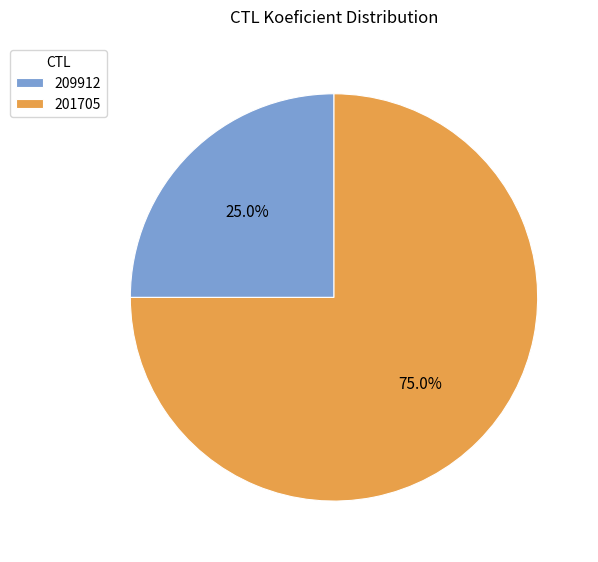

How many slices are in this pie chart?

2